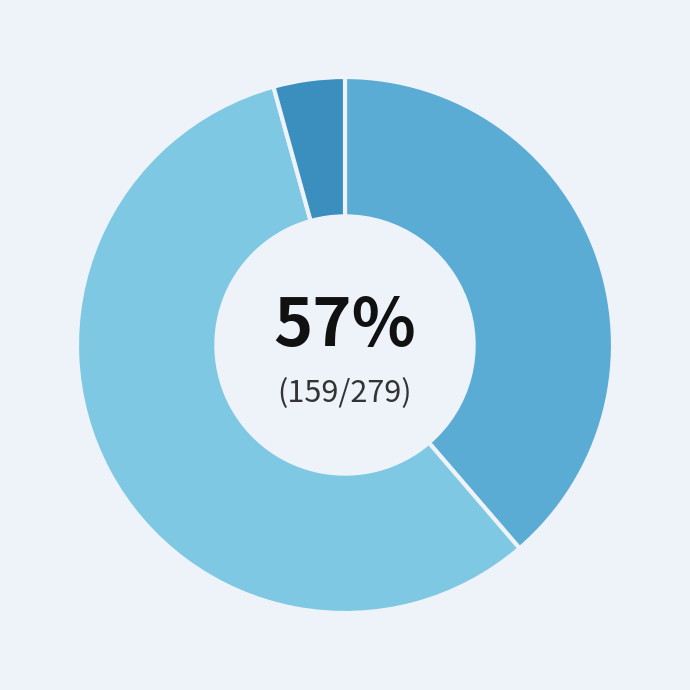

To the nearest percent, what percentage of the pie is 倉橋 清衛?

39%